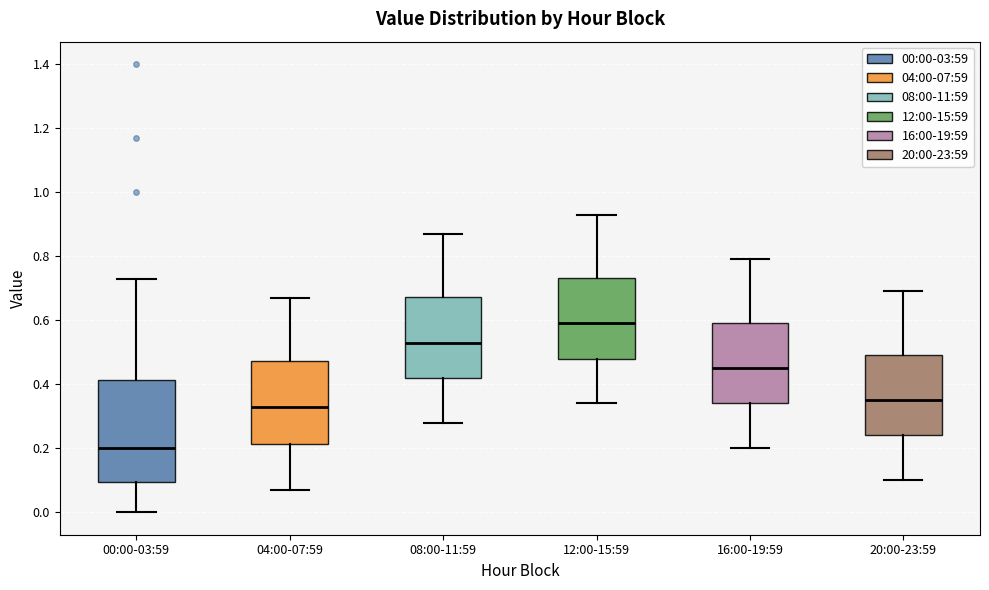

Where does the upper whisker of the box for 12:00-15:59 end on the y-axis? The values are not printed on the chart, so give them approximately, as read against the axis.

0.94